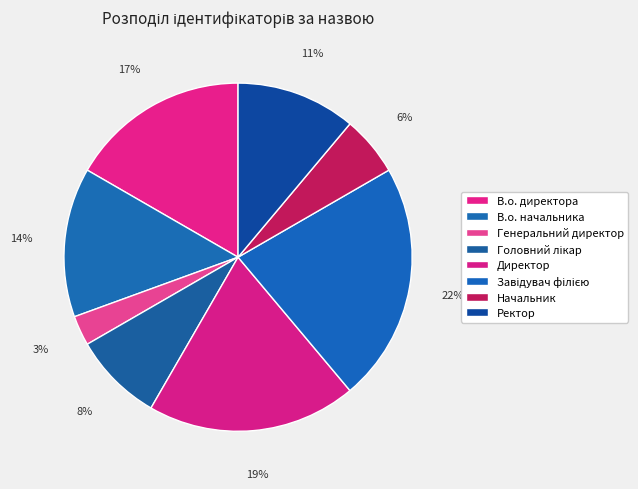

Count the number of slices in the pie.

8